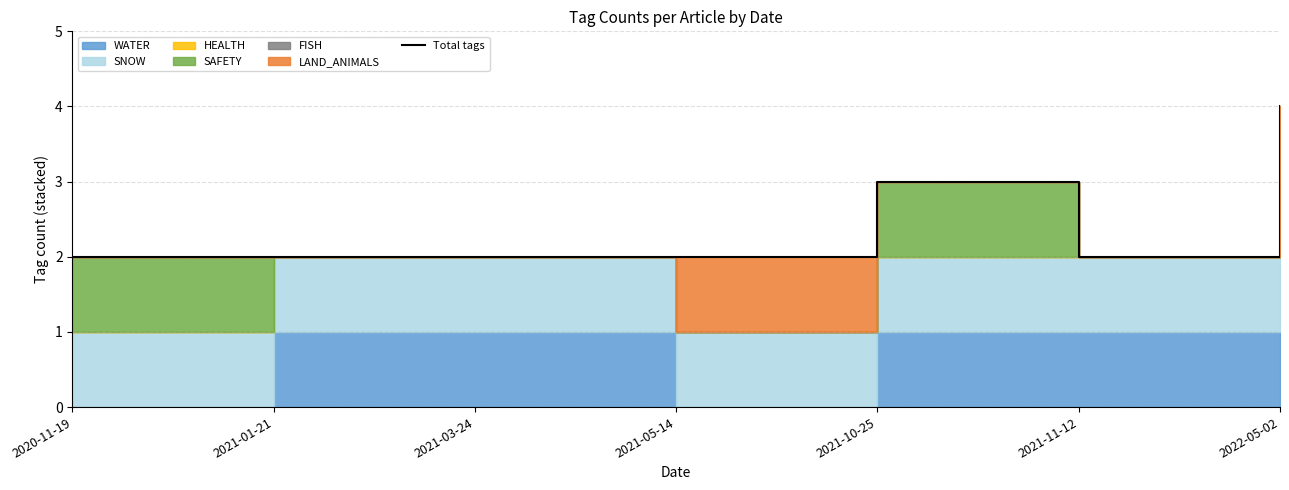

Does the chart have visible grid lines?

Yes